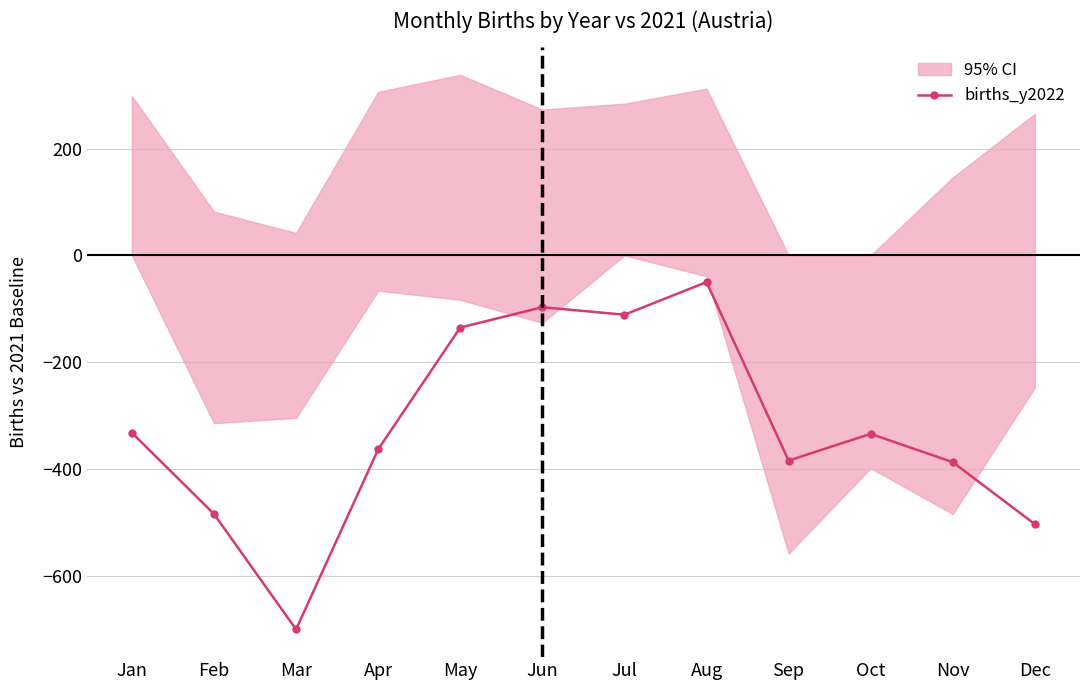

Is it true that the value at May is -135?

True